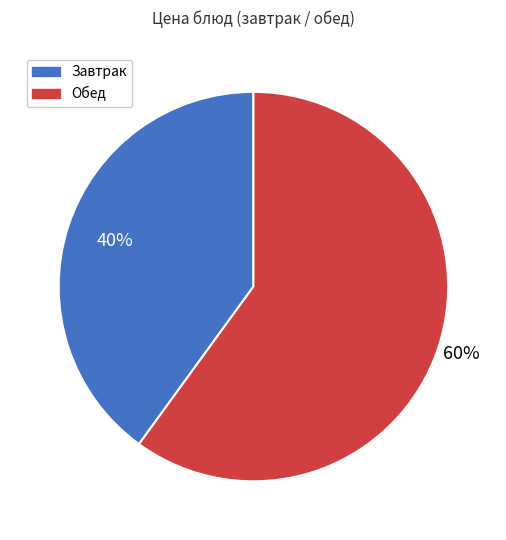

What is the ratio of the value at Обед to the value at Завтрак?

1.5